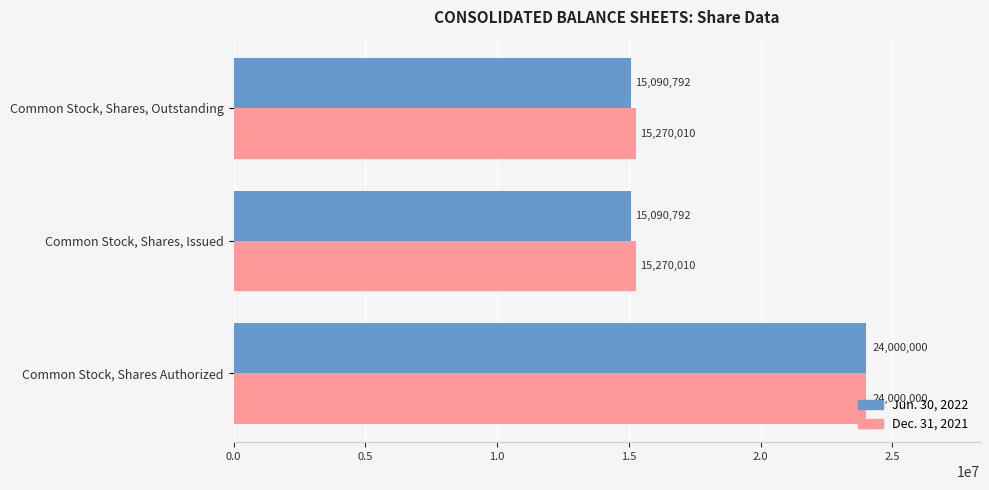

What is the average value of the Jun. 30, 2022 series?

18060528